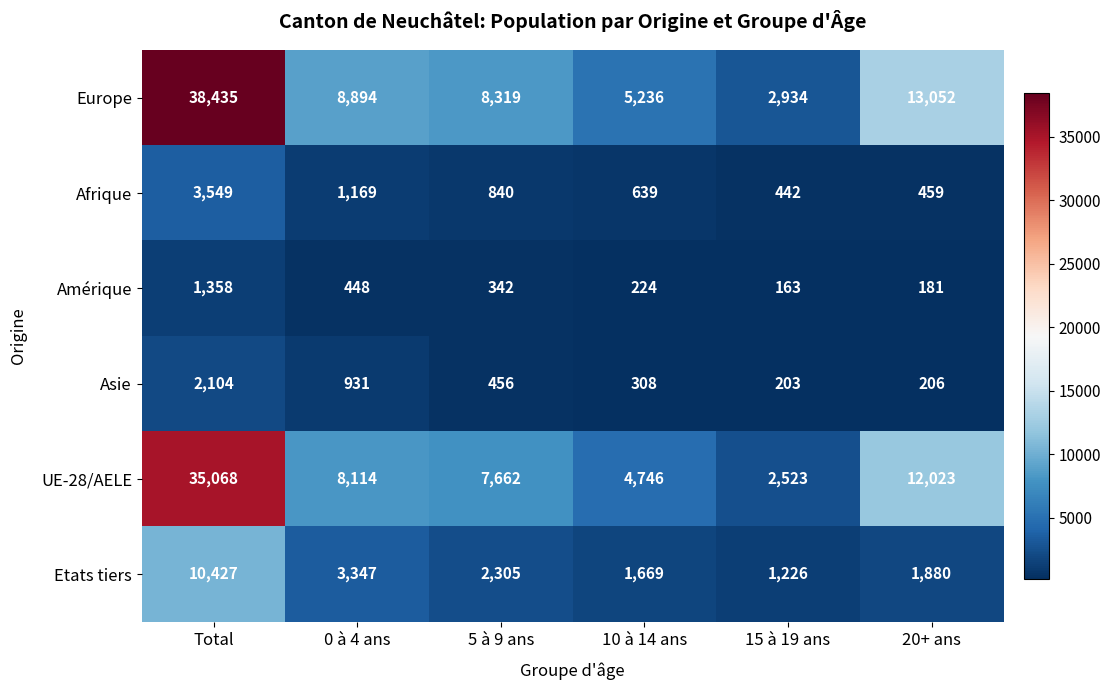

What is the greatest value displayed?

38435